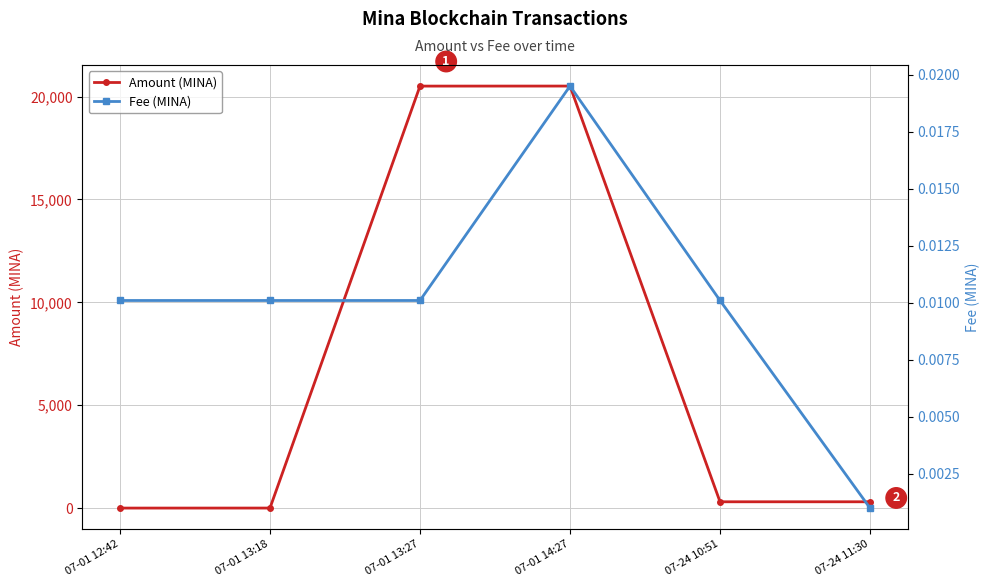

What is the label of the 5th point from the left?

07-24 10:51